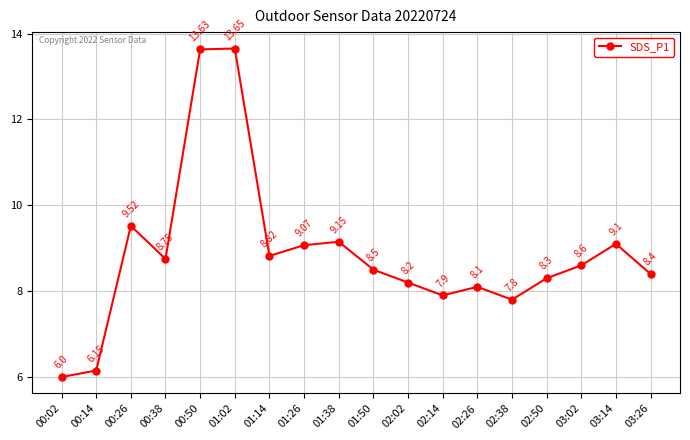

What is the ratio of the value at 00:50 to the value at 02:02?

1.7